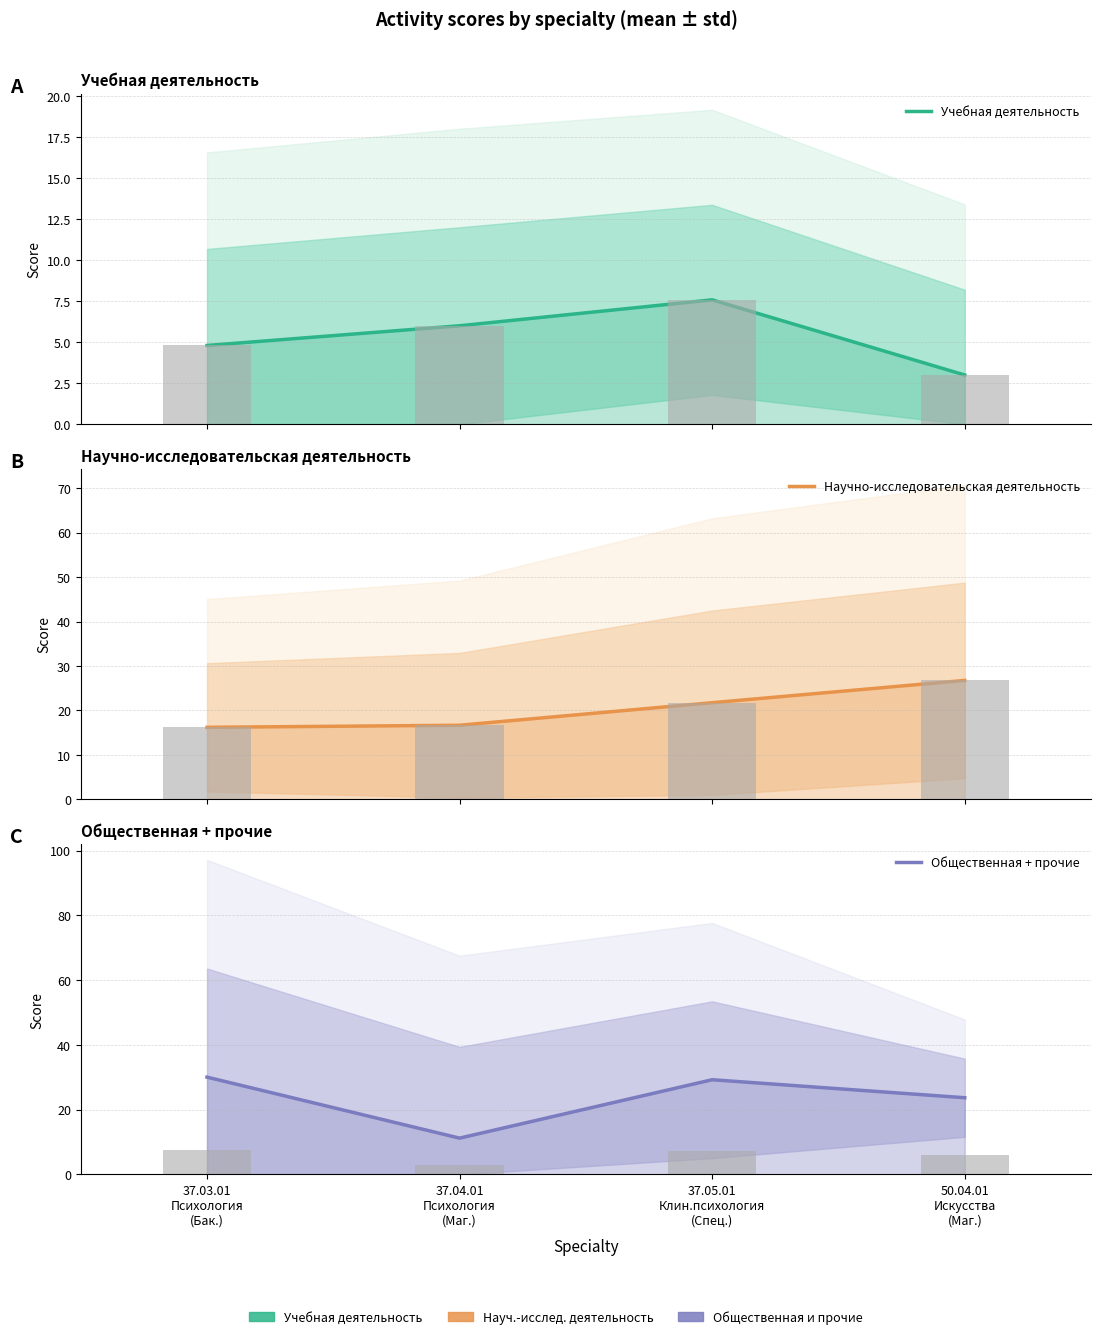

Reading right to left, extract all data points from this chart.

Учебная деятельность: 50.04.01
Искусства
(Маг.)=3.0	37.05.01
Клин.психология
(Спец.)=7.6	37.04.01
Психология
(Маг.)=6.0	37.03.01
Психология
(Бак.)=4.8
Научно-исследовательская деятельность: 50.04.01
Искусства
(Маг.)=26.8	37.05.01
Клин.психология
(Спец.)=21.7	37.04.01
Психология
(Маг.)=16.7	37.03.01
Психология
(Бак.)=16.2
Общественная + прочие: 50.04.01
Искусства
(Маг.)=23.7	37.05.01
Клин.психология
(Спец.)=29.3	37.04.01
Психология
(Маг.)=11.2	37.03.01
Психология
(Бак.)=30.0